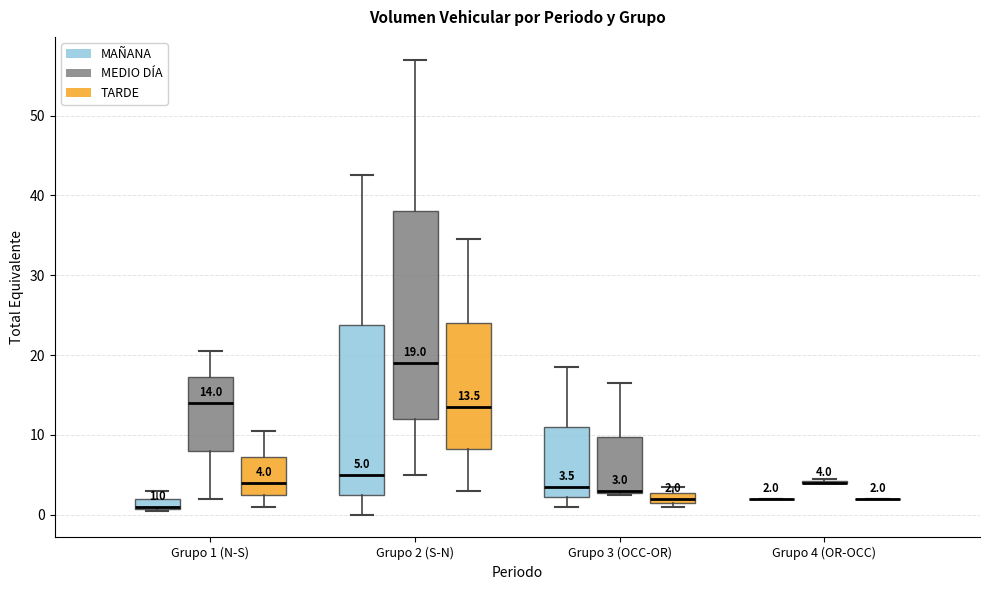

Which box is the tallest, from its lower edge to its upper edge?

Grupo 2 (S-N) (MEDIO DÍA)